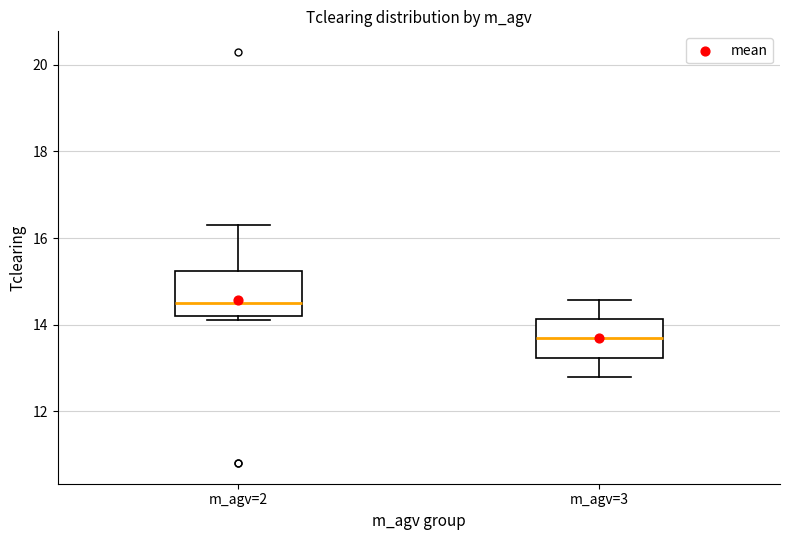

Reading left to right, read every box against the y-axis: the position of its median line, the range the box covers, and the ends of its whiskers. The values are not printed on the chart, so give them approximately, as read against the axis.

m_agv=2: median 14.6, box 14.2 to 15.2, whiskers 14.2 (just below the box's lower edge) to 16.4
m_agv=3: median 13.6, box 13.2 to 14.2, whiskers 12.8 to 14.6